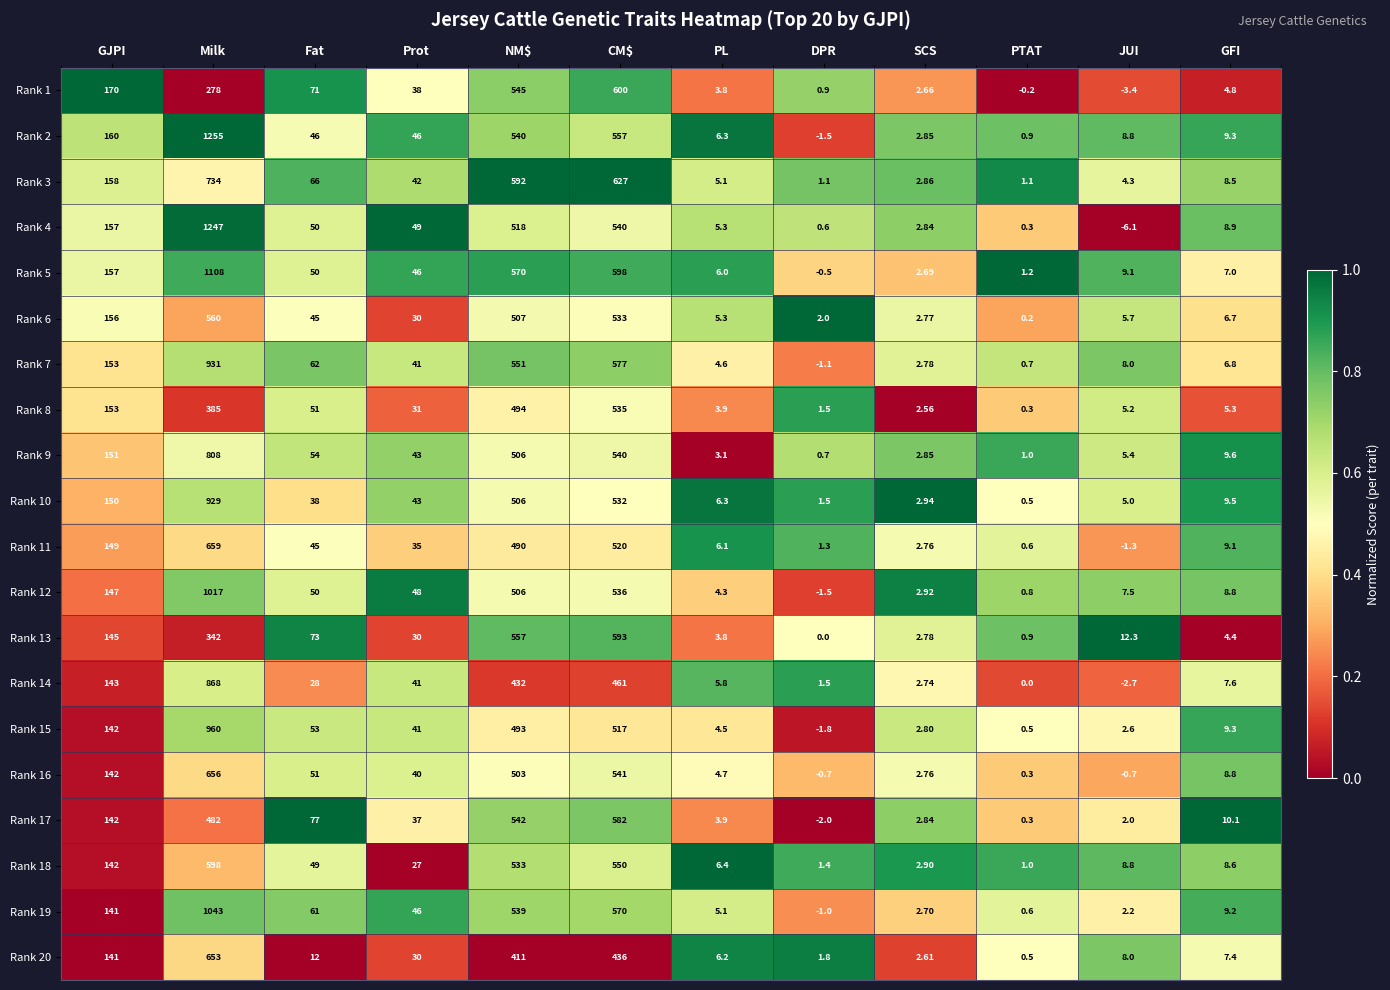

Count the number of categories in the chart.

12